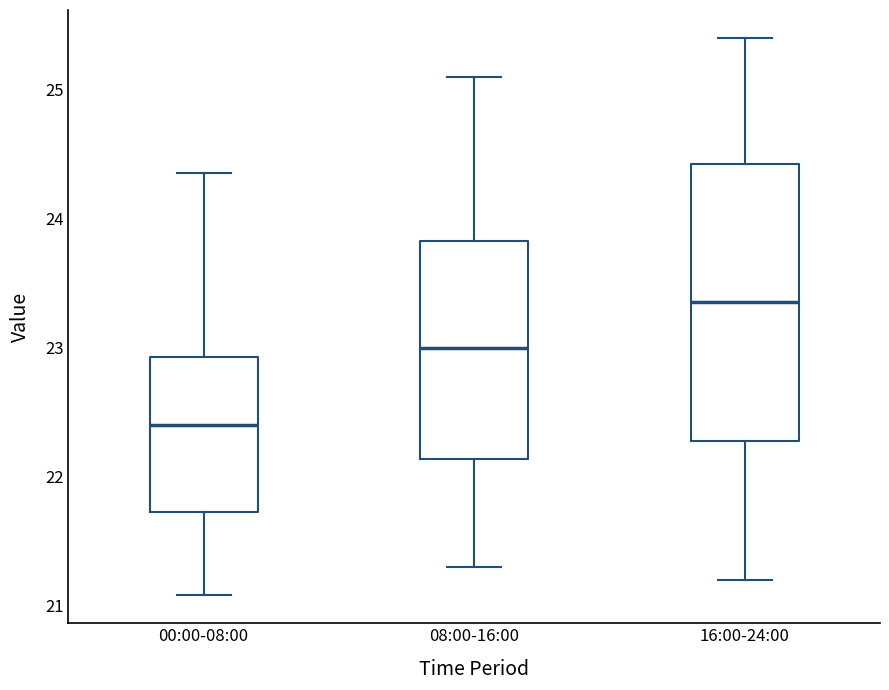

Reading left to right, transcribe this box plot: for each box, give where its median line is, the range the box spans, and where its two whiskers end, as read against the y-axis. The values are not printed on the chart, so give them approximately, as read against the axis.

00:00-08:00: median 22.4, box 21.7 to 22.9, whiskers 21.1 to 24.4
08:00-16:00: median 23.0, box 22.1 to 23.8, whiskers 21.3 to 25.1
16:00-24:00: median 23.4, box 22.3 to 24.4, whiskers 21.2 to 25.4